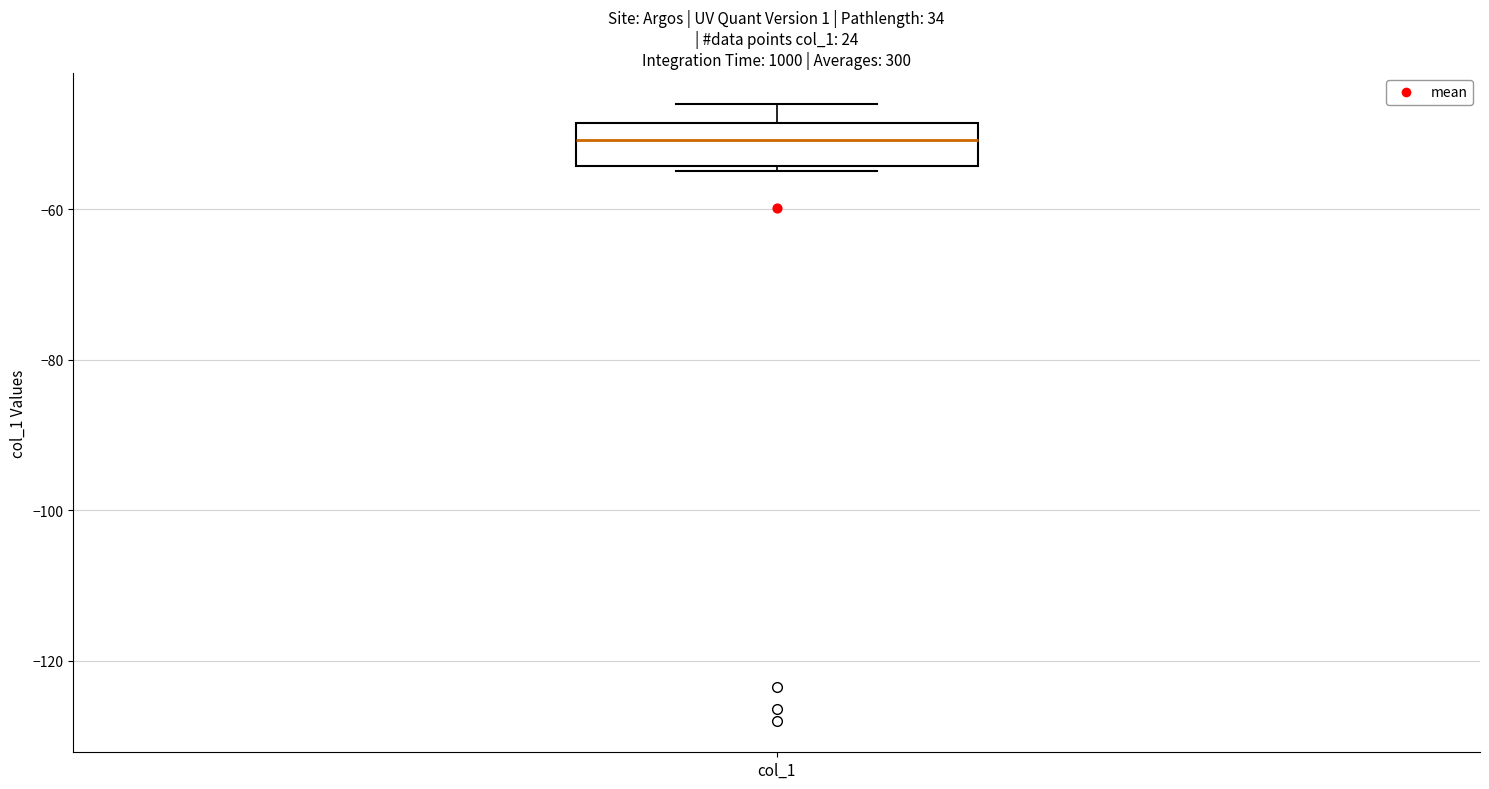

Where does the upper whisker of the box for col_1 end on the y-axis? The values are not printed on the chart, so give them approximately, as read against the axis.

-46